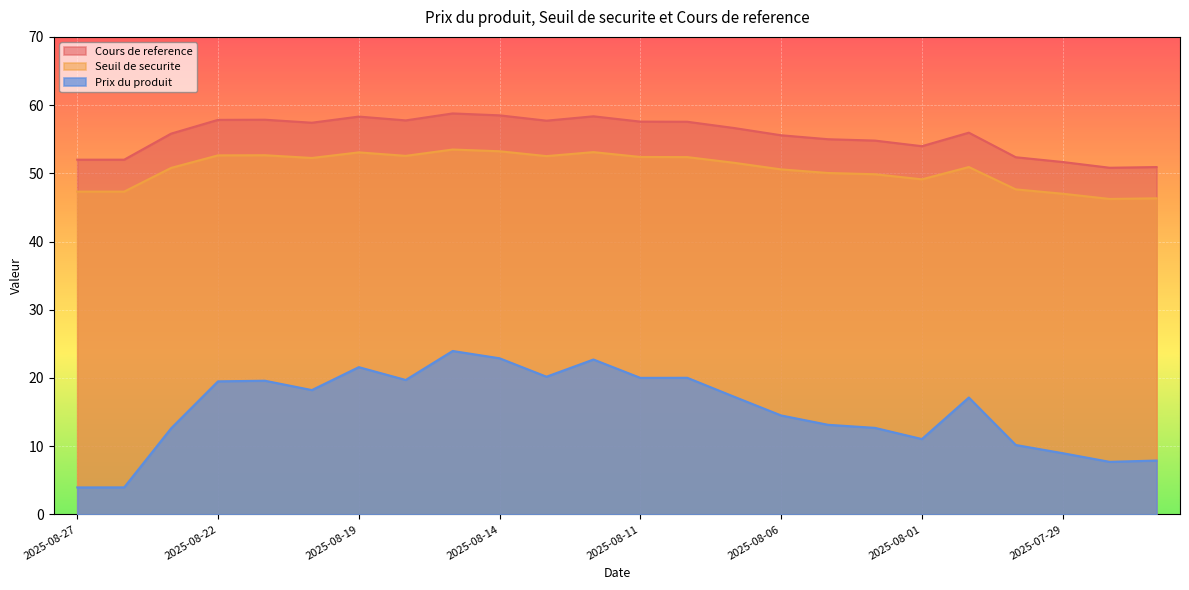

True or false: Prix du produit and Seuil de securite intersect in this chart.

False